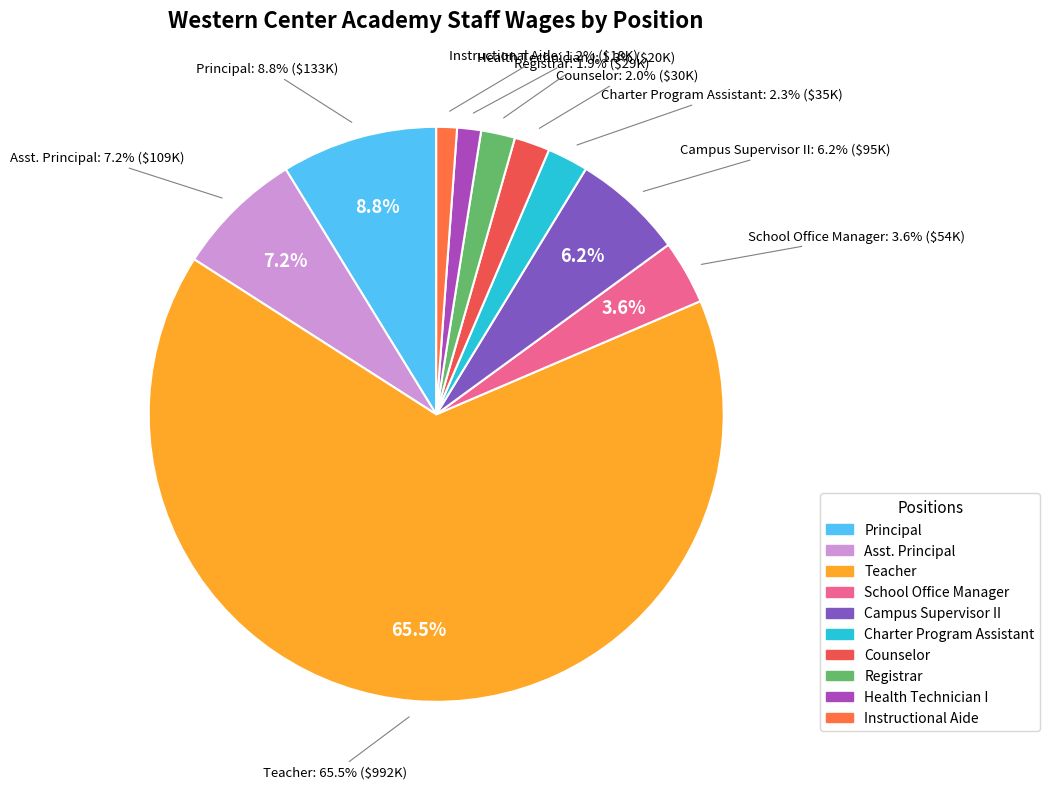

What is the change in value from School Office Manager to Health Technician I?

-34127